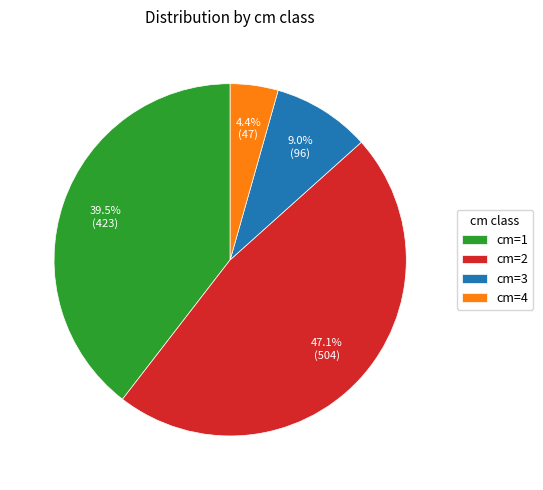

Does any single category account for the majority?

No